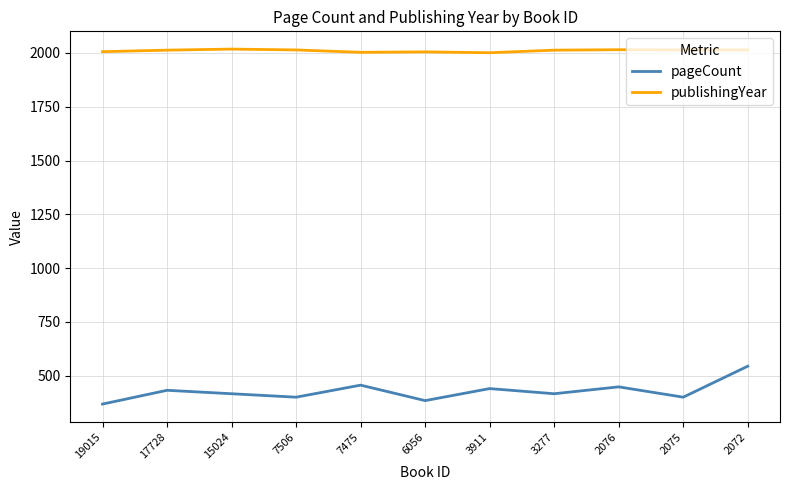

Rank the series by their maximum value, from lowest to highest.

pageCount, publishingYear